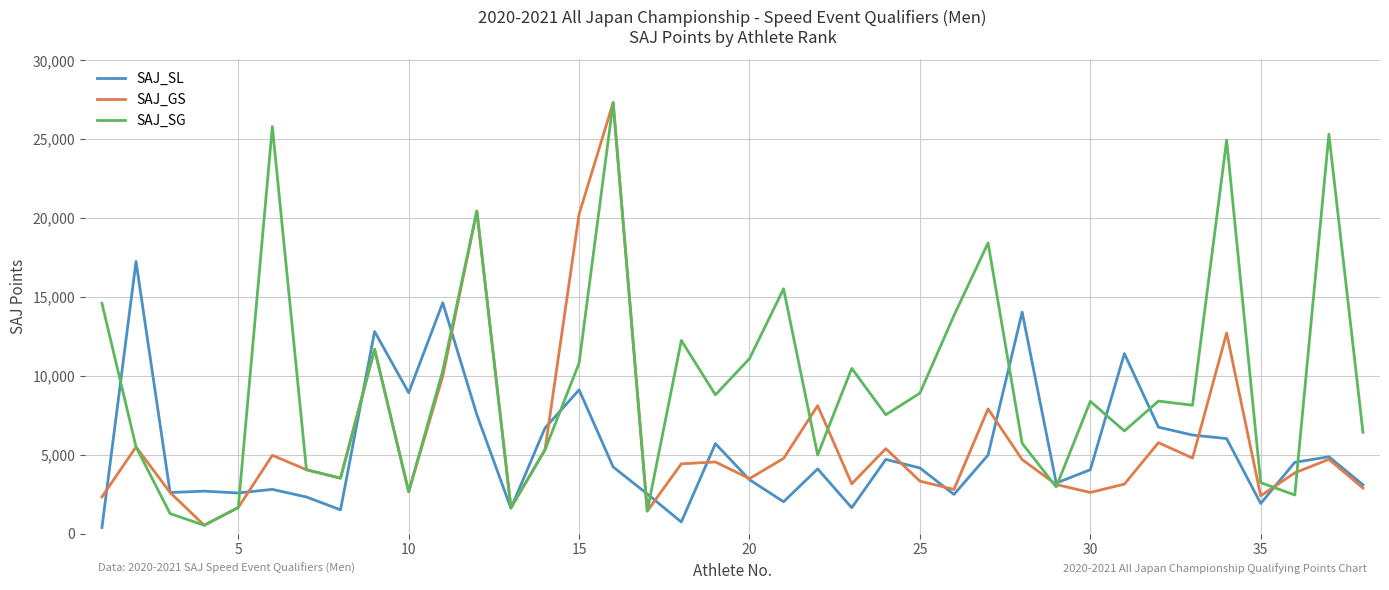

What is the highest value of the SAJ_GS series?

27324